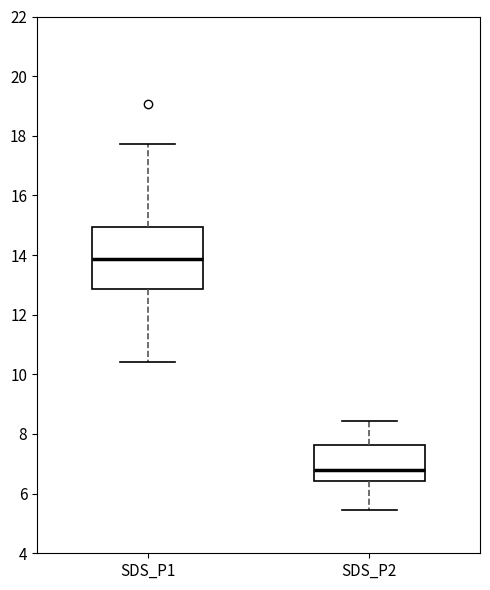

Reading left to right, read every box against the y-axis: the position of its median line, the range the box covers, and the ends of its whiskers. The values are not printed on the chart, so give them approximately, as read against the axis.

SDS_P1: median 13.8, box 12.8 to 15.0, whiskers 10.4 to 17.8
SDS_P2: median 6.8, box 6.4 to 7.6, whiskers 5.4 to 8.4